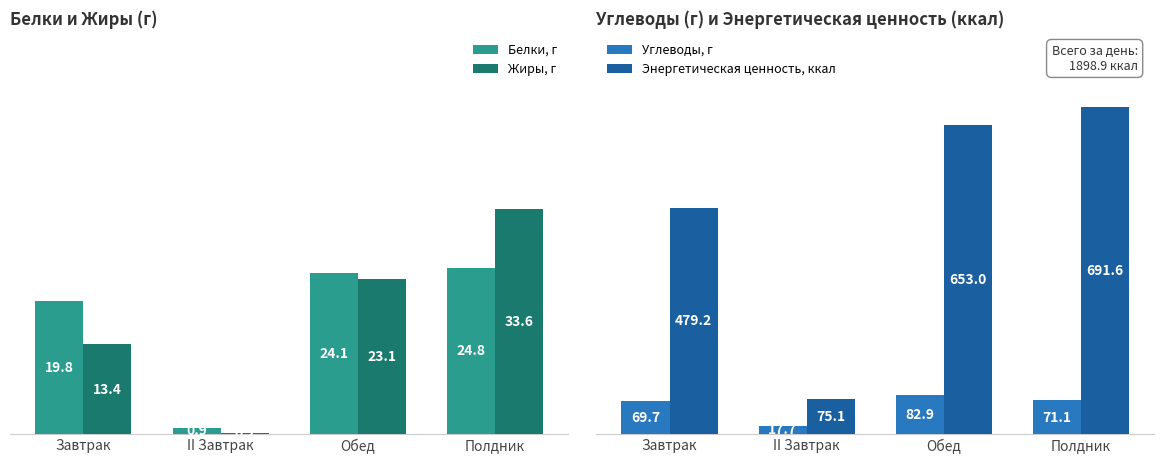

At how many categories does at least one series exceed 170?

3